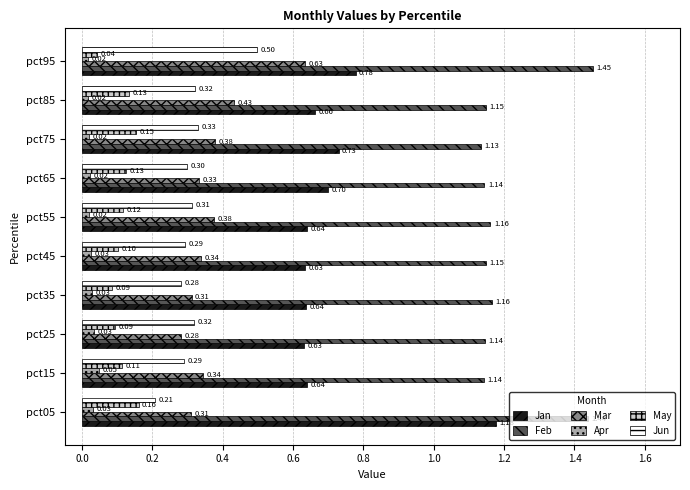

Rank the series by their maximum value, from highest to lowest.

Feb, Jan, Mar, Jun, May, Apr